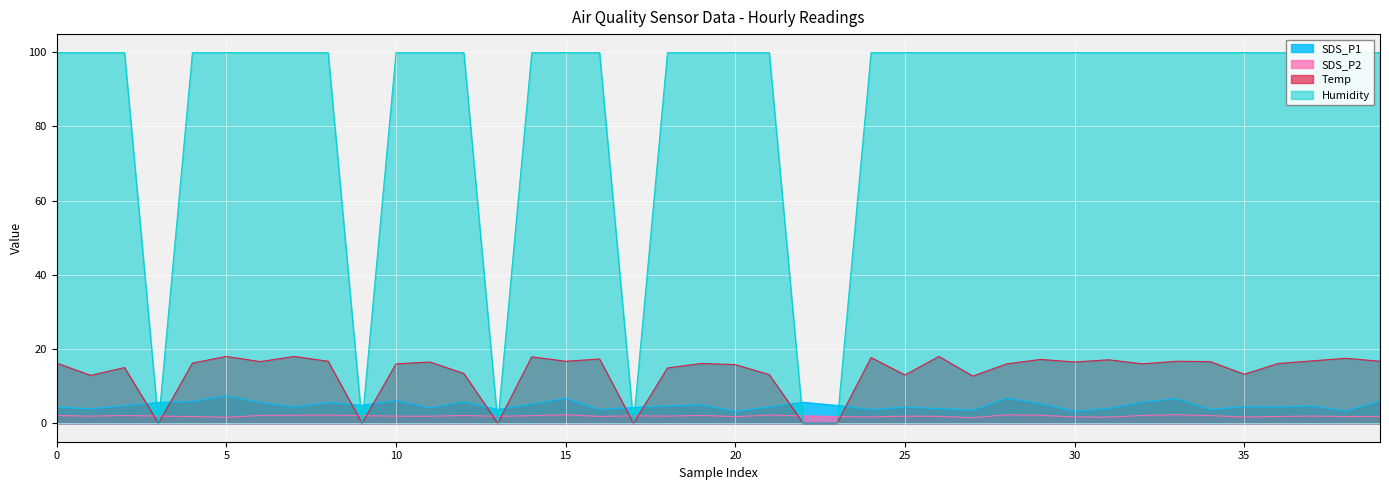

True or false: SDS_P1 and Temp cross at least once.

True